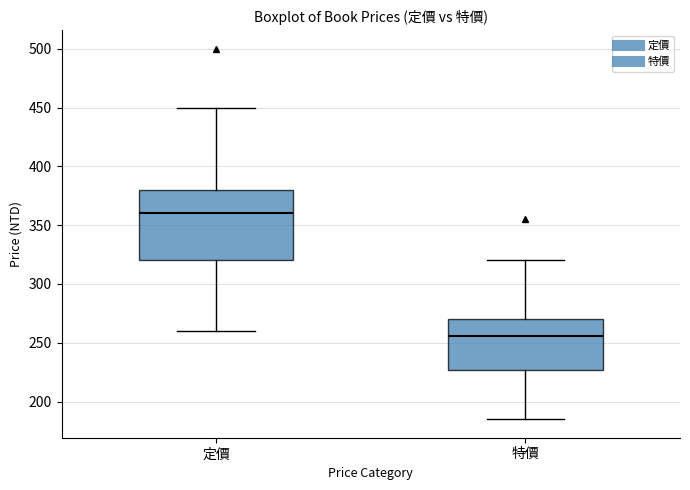

Where does the lower whisker of the box for 定價 end on the y-axis? The values are not printed on the chart, so give them approximately, as read against the axis.

260